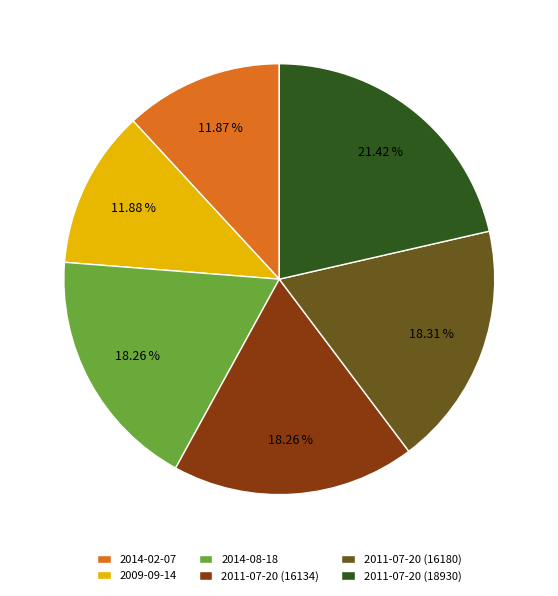

Does 2011-07-20 (16180) account for over 50% of the chart?

No